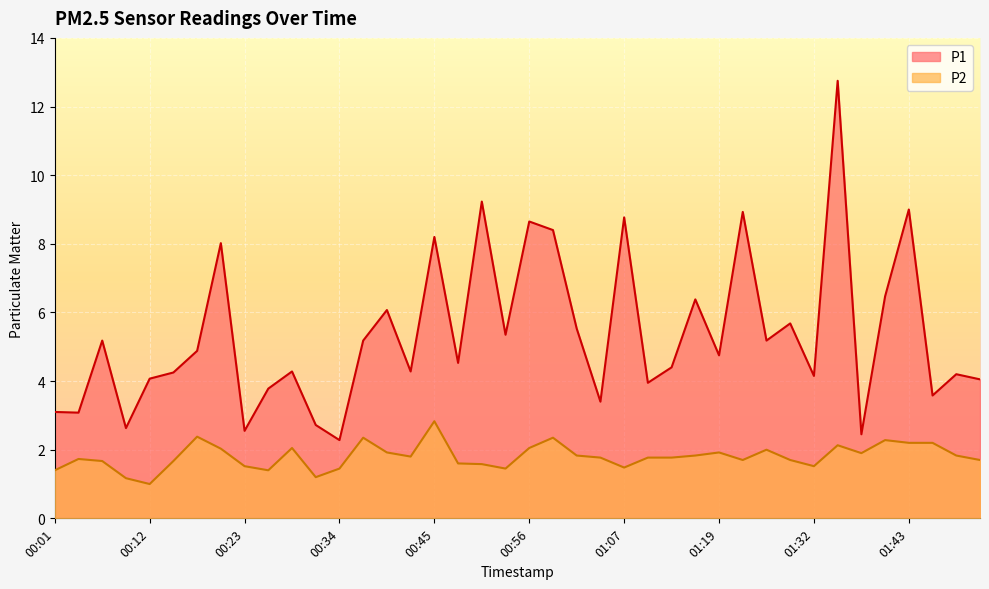

What value does the P1 series have at 00:04?

3.1